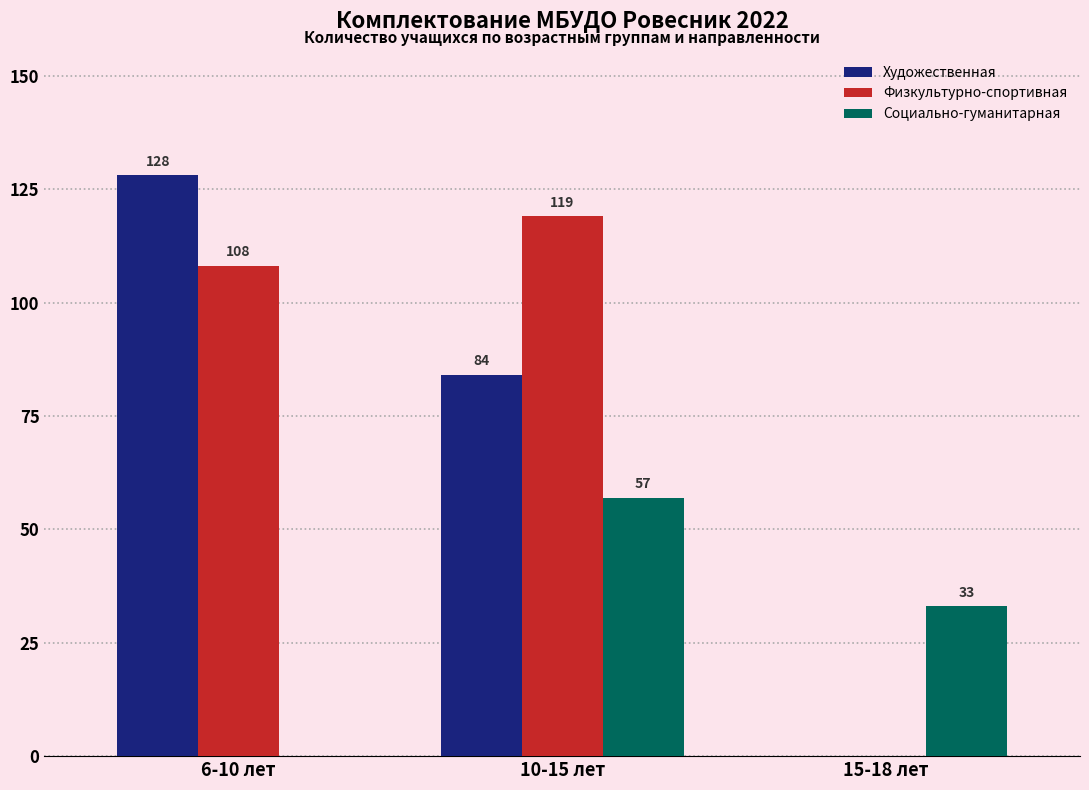

At which category is the sum across all series the highest?

10-15 лет